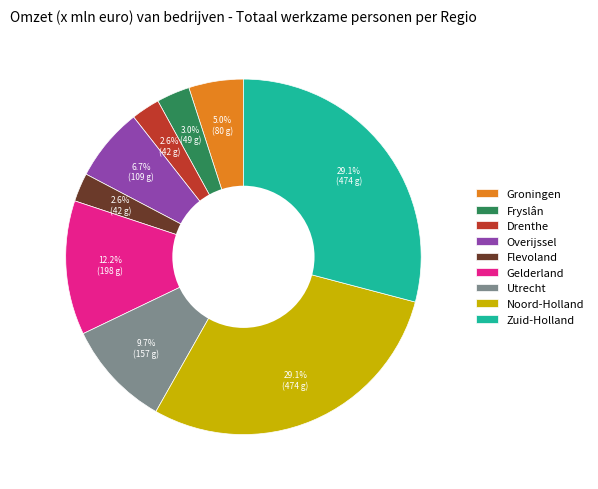

To the nearest percent, what portion does Flevoland represent?

3%